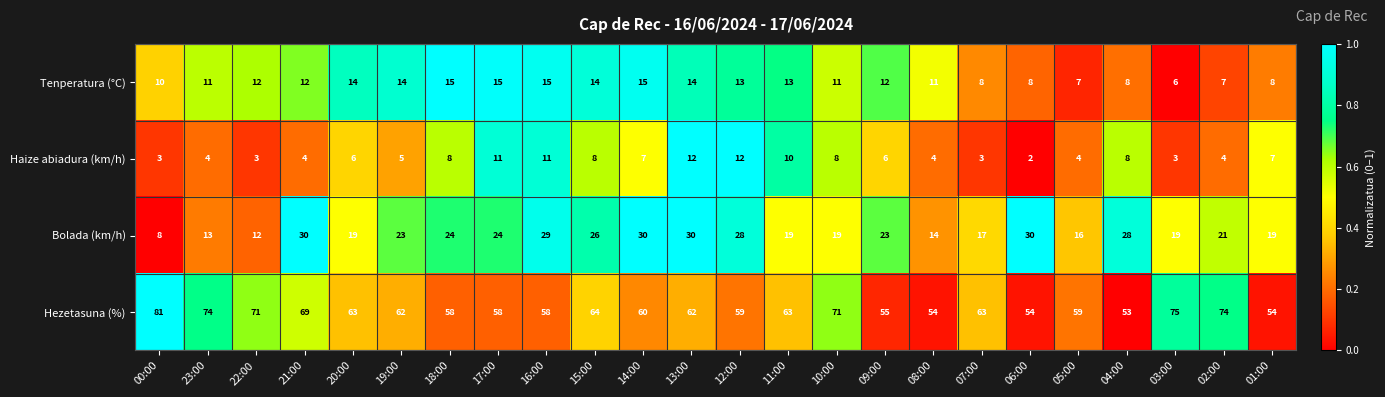

Rank the series by their maximum value, from lowest to highest.

Haize abiadura (km/h), Tenperatura (°C), Bolada (km/h), Hezetasuna (%)